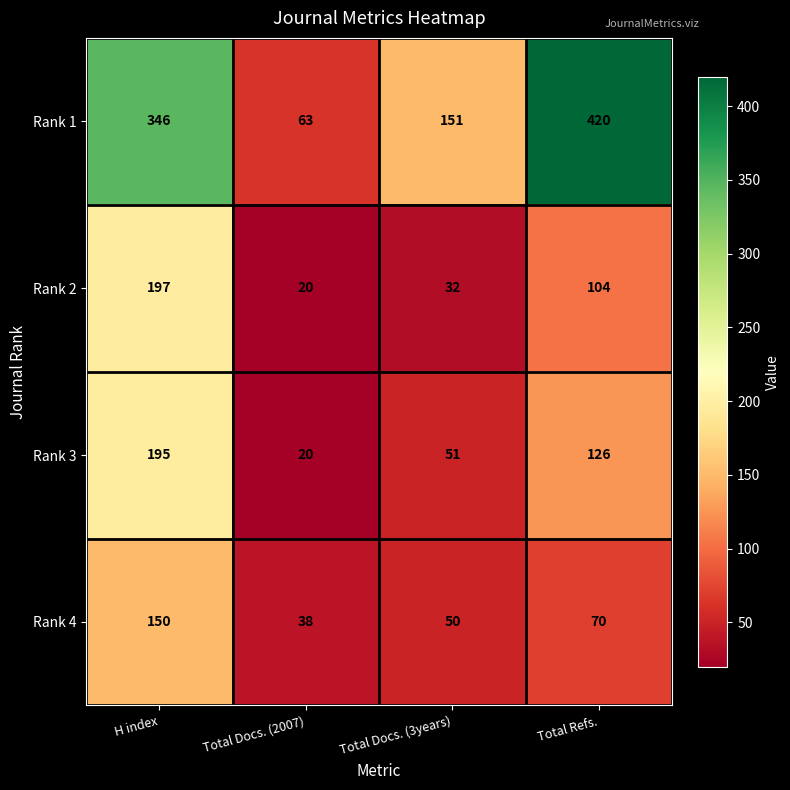

At which label is Rank 3 closest to 107?

Total Refs.